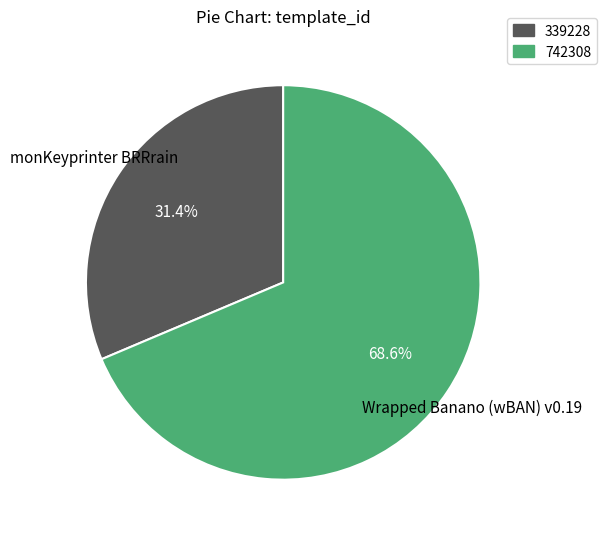

Combined, what portion of the pie is 339228 and 742308?

100.0%